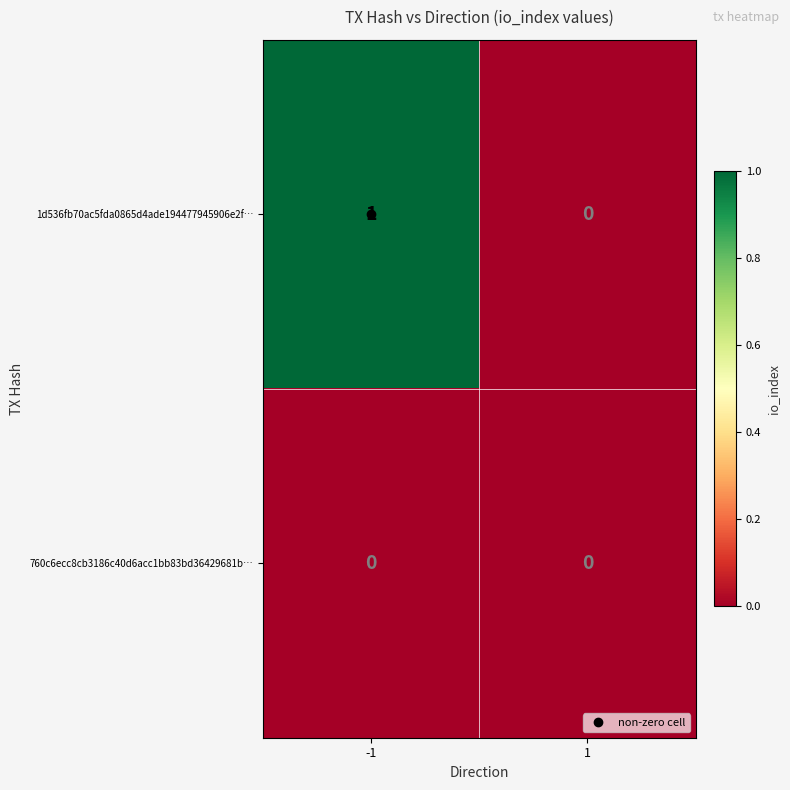

Which series has the largest total across all categories?

1d536fb70ac5fda0865d4ade194477945906e2f…